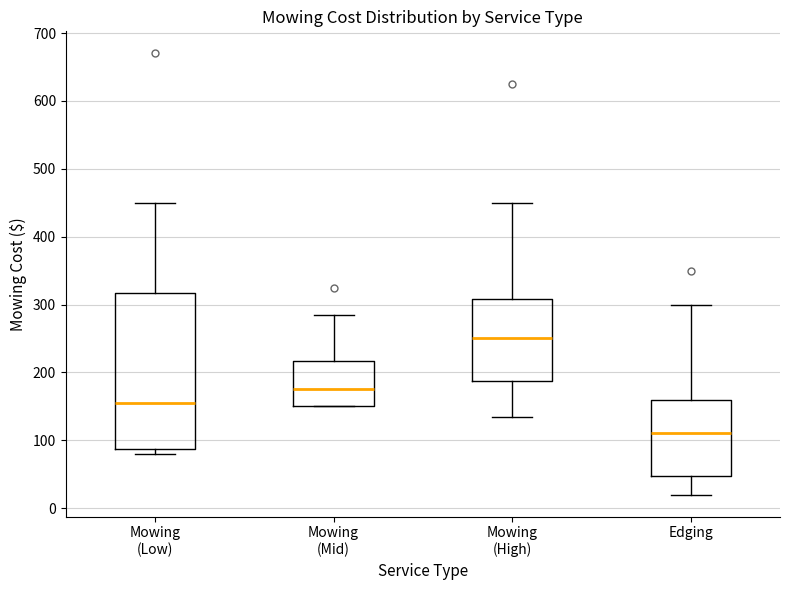

Which box has the highest median line?

Mowing (High)